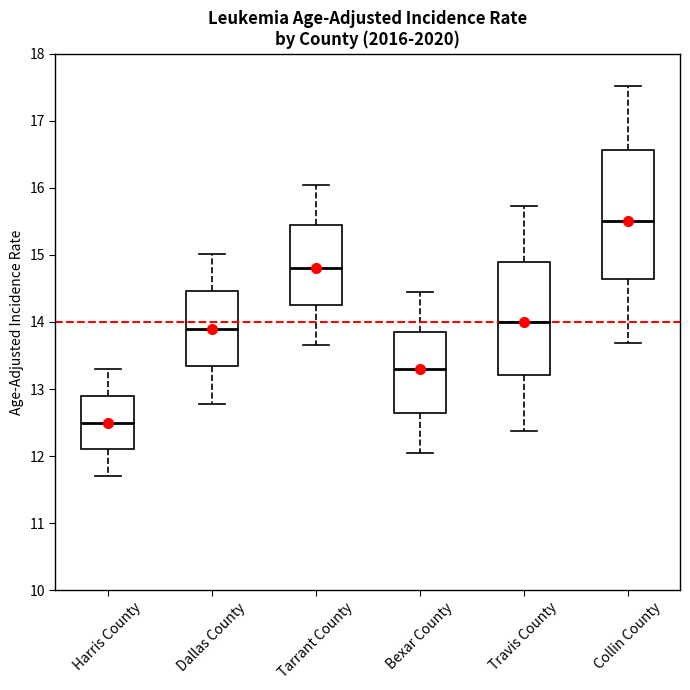

Where is the lower edge of the box for Dallas County on the y-axis? The values are not printed on the chart, so give them approximately, as read against the axis.

13.3